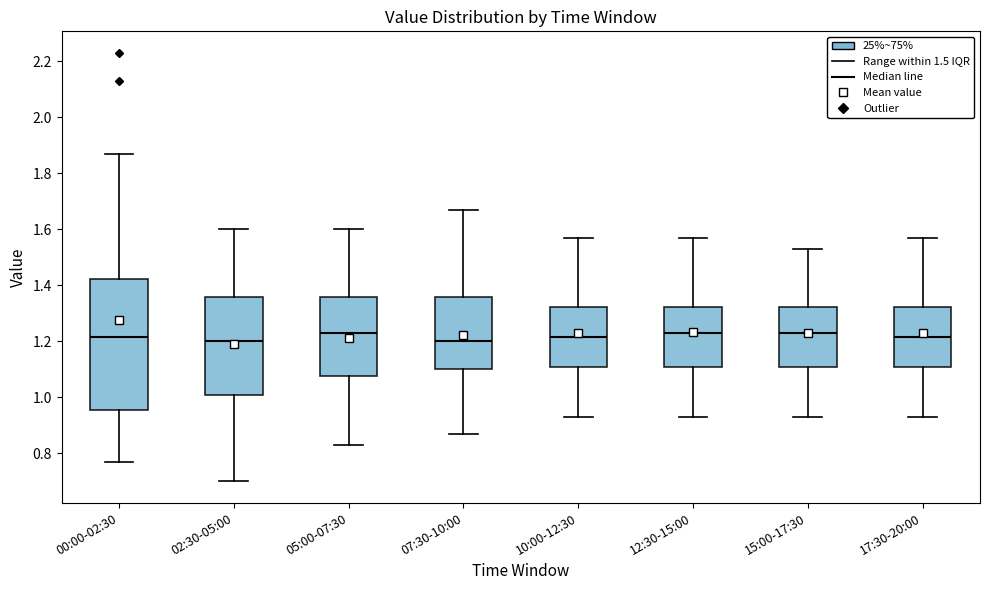

Where is the upper edge of the box for 00:00-02:30 on the y-axis? The values are not printed on the chart, so give them approximately, as read against the axis.

1.42